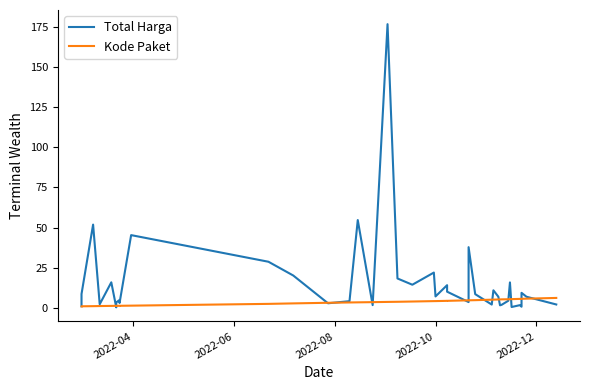

What is the average value of the Kode Paket series?

3.7